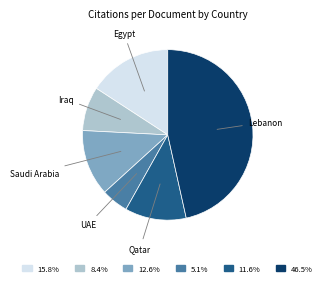

Is there any slice that represents more than half of the pie?

No